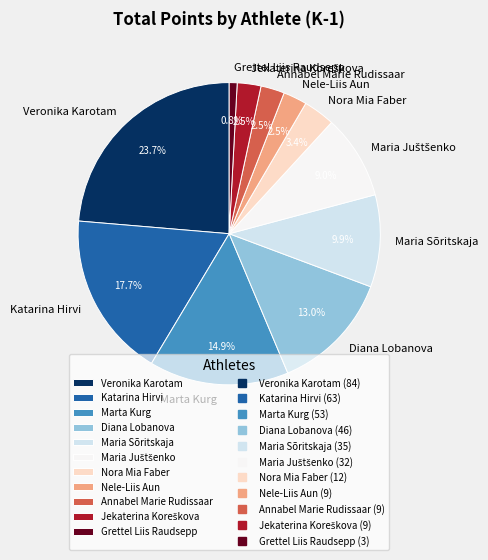

How many slices are in this pie chart?

11